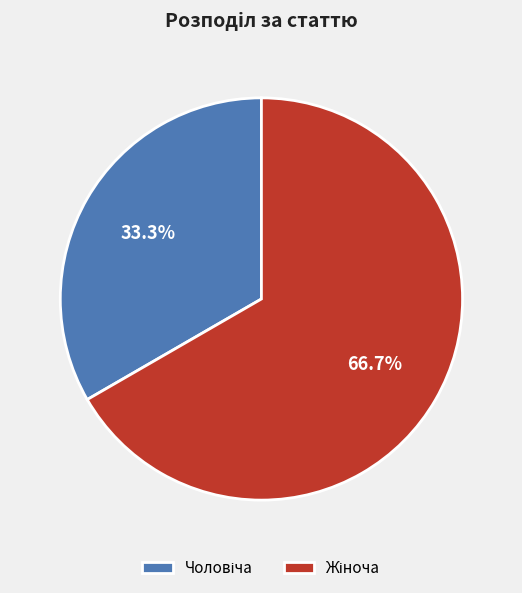

Is there a majority slice in this chart?

Yes